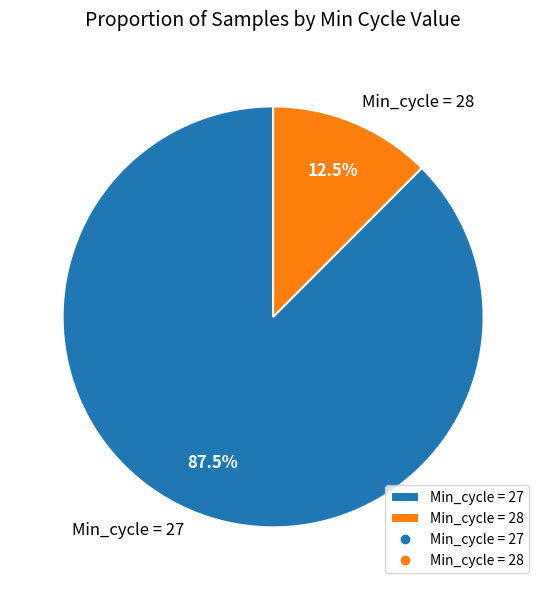

What is the smallest slice in the pie chart?

Min_cycle = 28